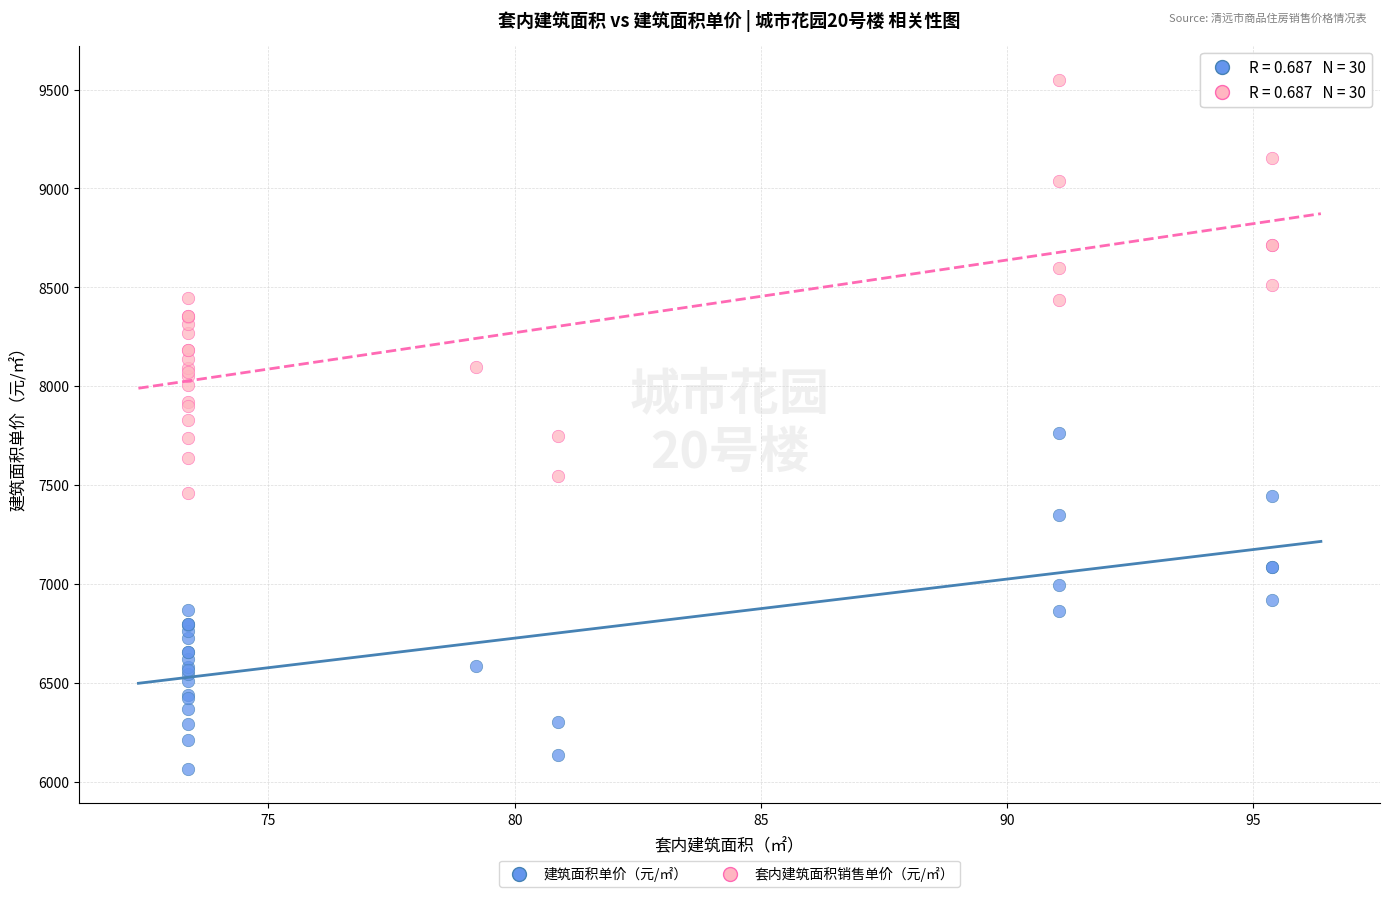

Which series has the widest spread of Y values?

套内建筑面积销售单价（元/㎡）